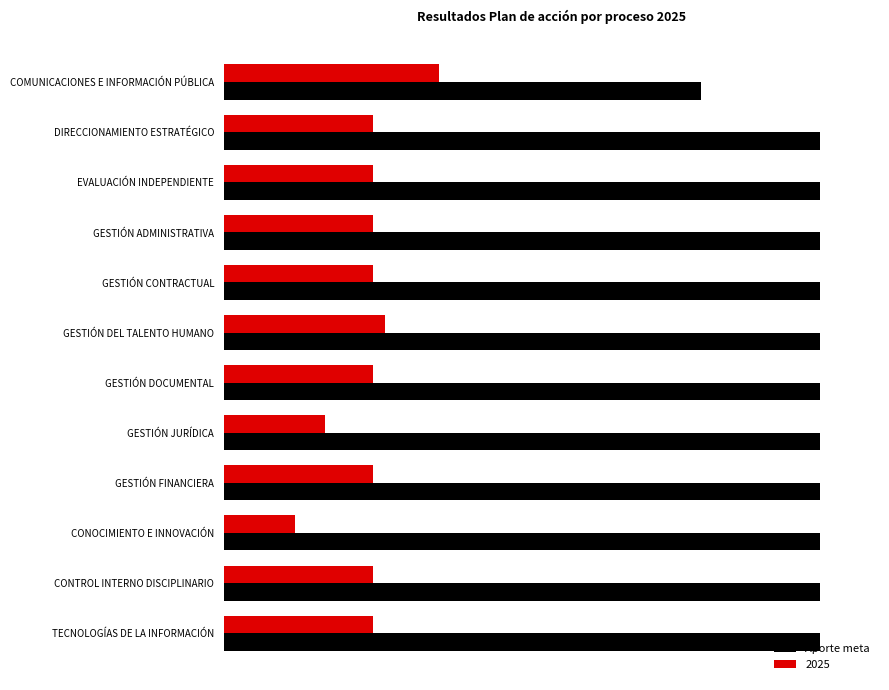

Reading left to right, extract all data points from this chart.

0.8	1.0	1.0	1.0	1.0	1.0	1.0	1.0	1.0	1.0	1.0	1.0